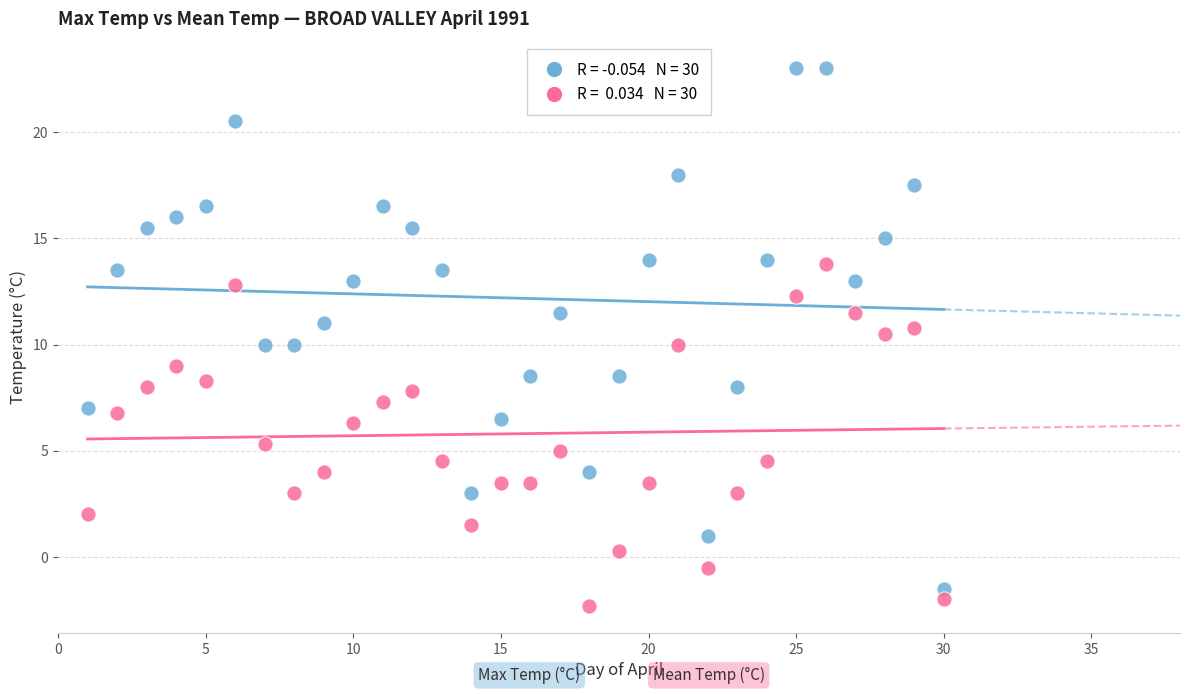

Across all data points, what is the range of X values (max minus min)?

29.0